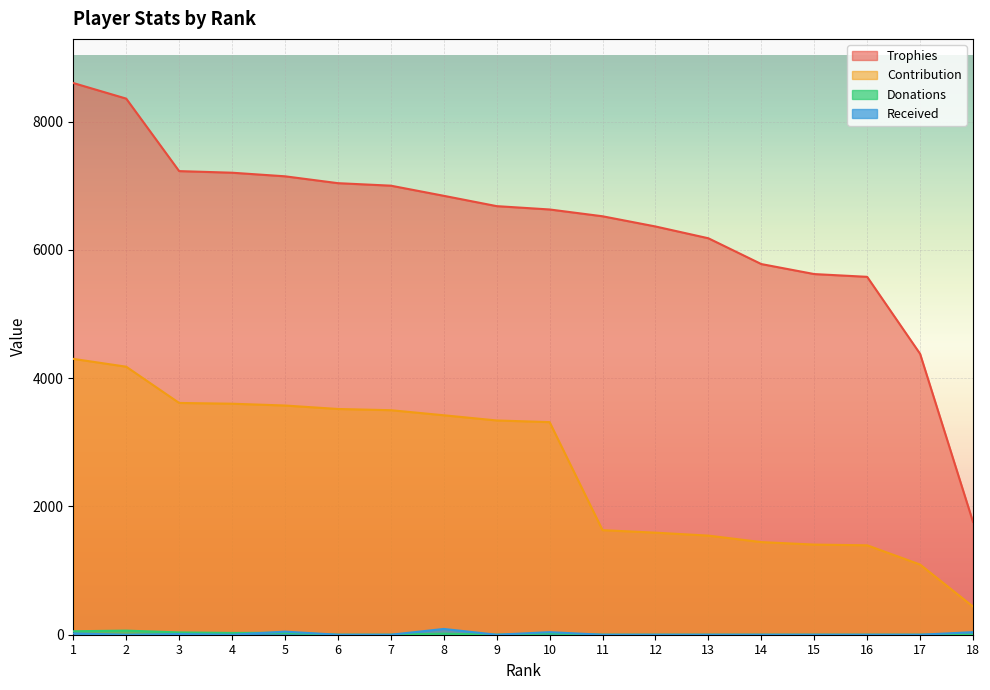

List the series in order of their peak value, highest first.

Trophies, Contribution, Received, Donations